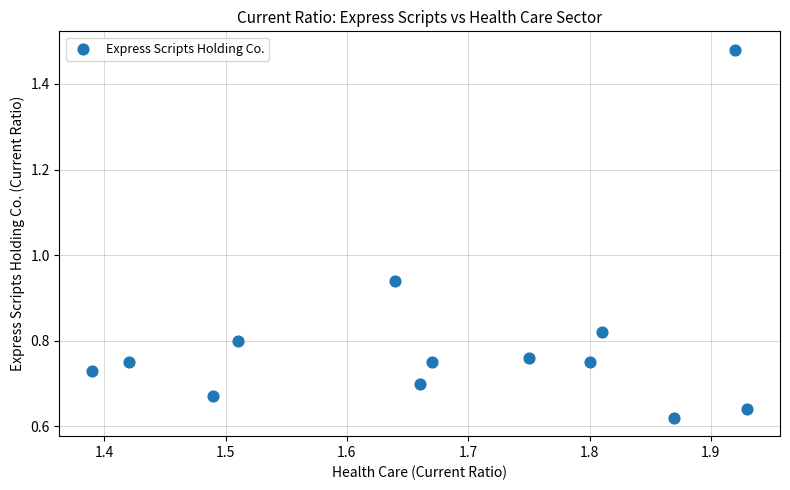

How many data points are displayed?

13